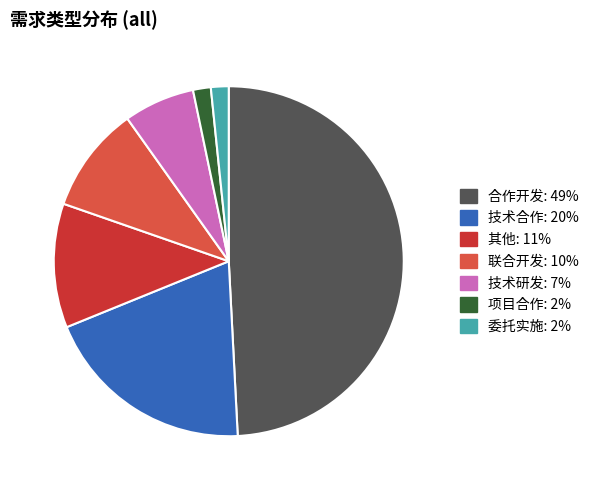

Is the sum of 联合开发 and 其他 greater than half?

No